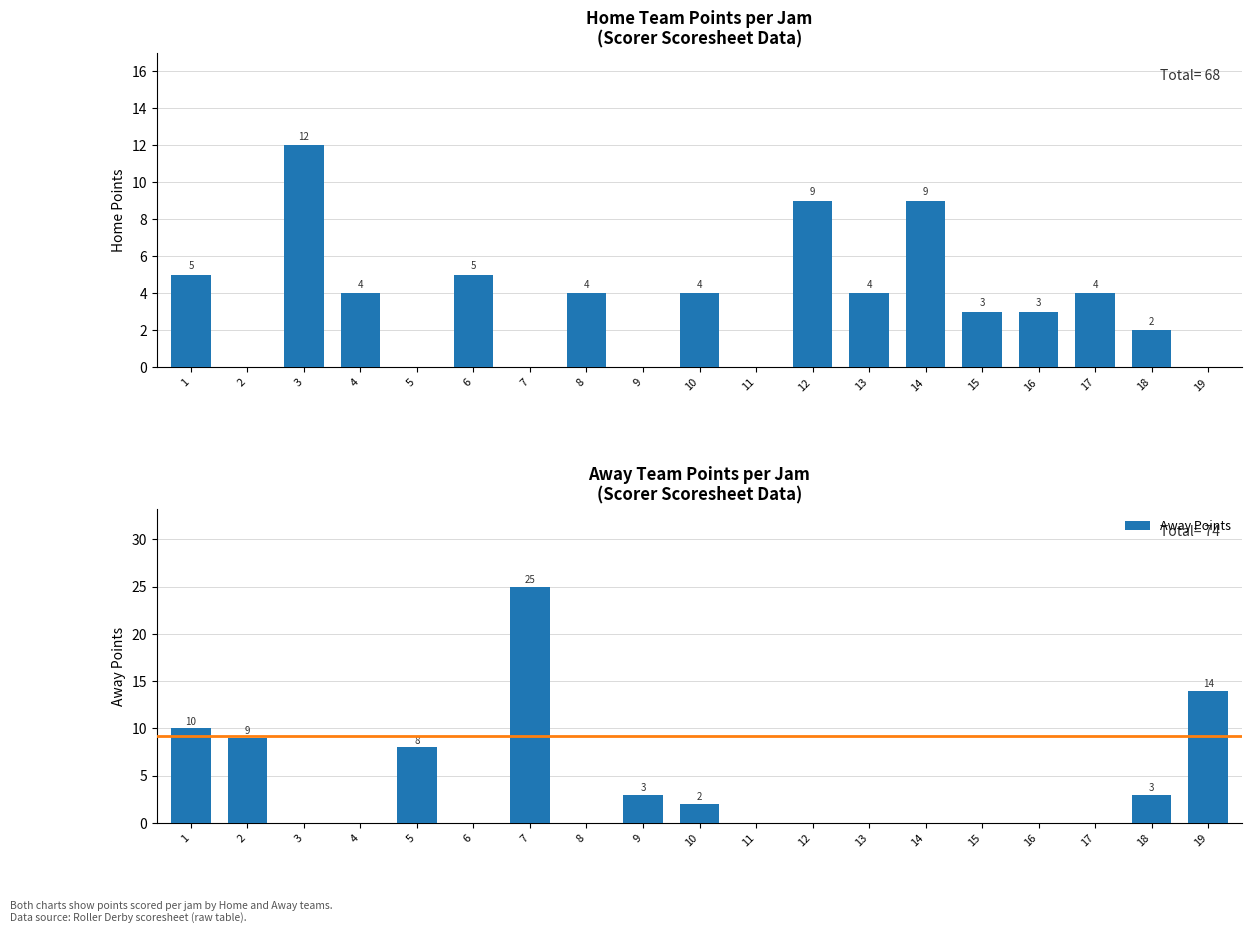

What is the difference between the highest and lowest values at 2?

9